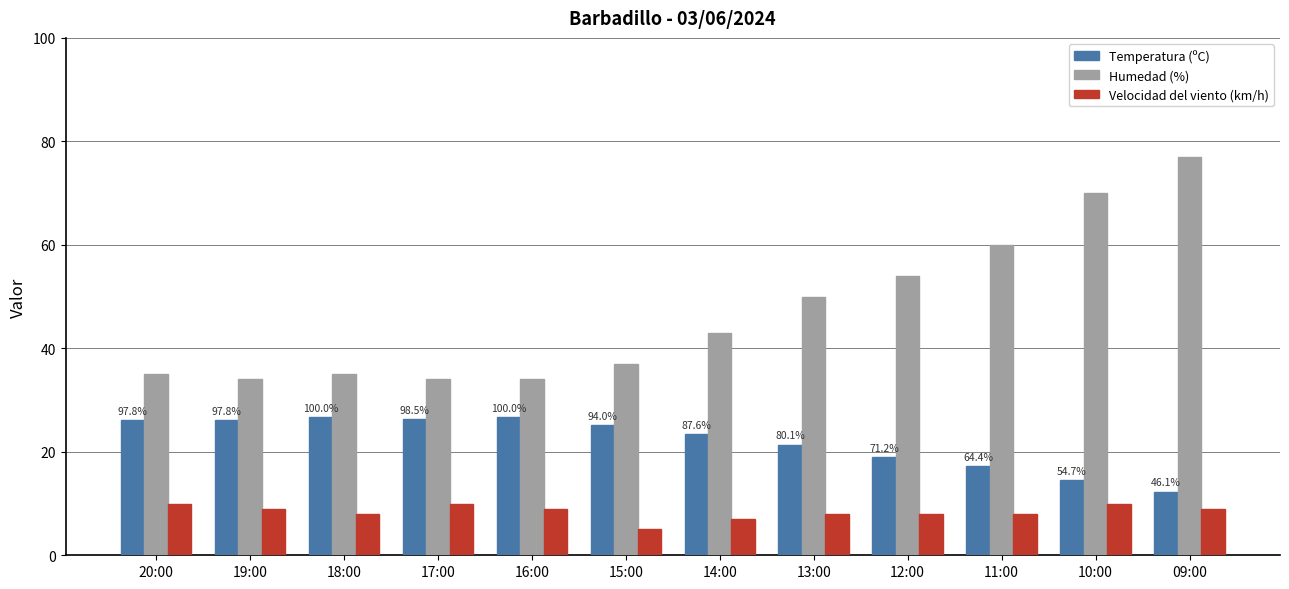

What is the label of the 5th bar from the right?

13:00